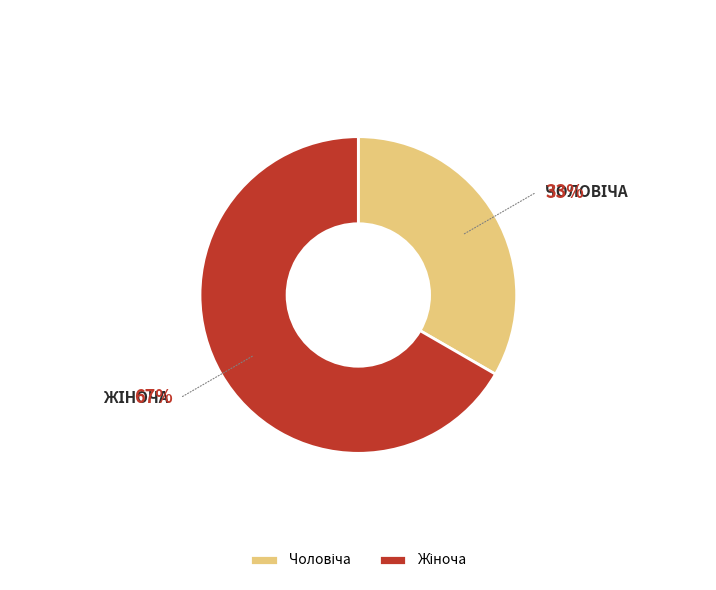

To the nearest percent, what is the average slice percentage?

50%